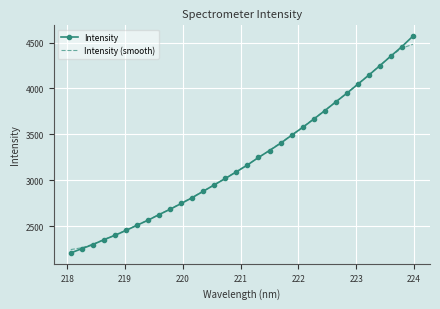

What is the maximum value for Intensity?

4569.2